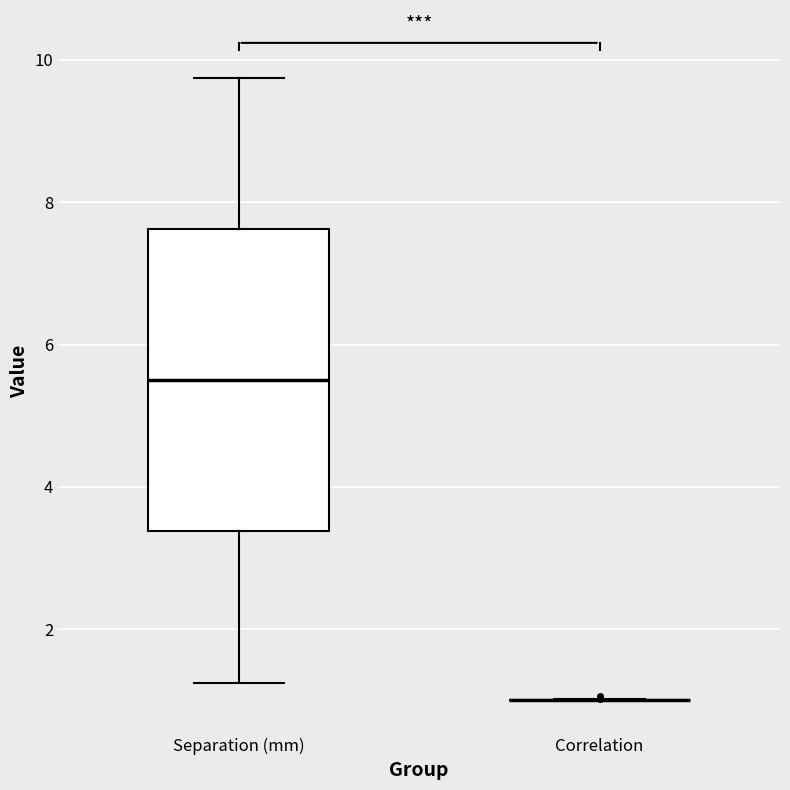

Where is the upper edge of the box for Separation (mm) on the y-axis? The values are not printed on the chart, so give them approximately, as read against the axis.

7.6